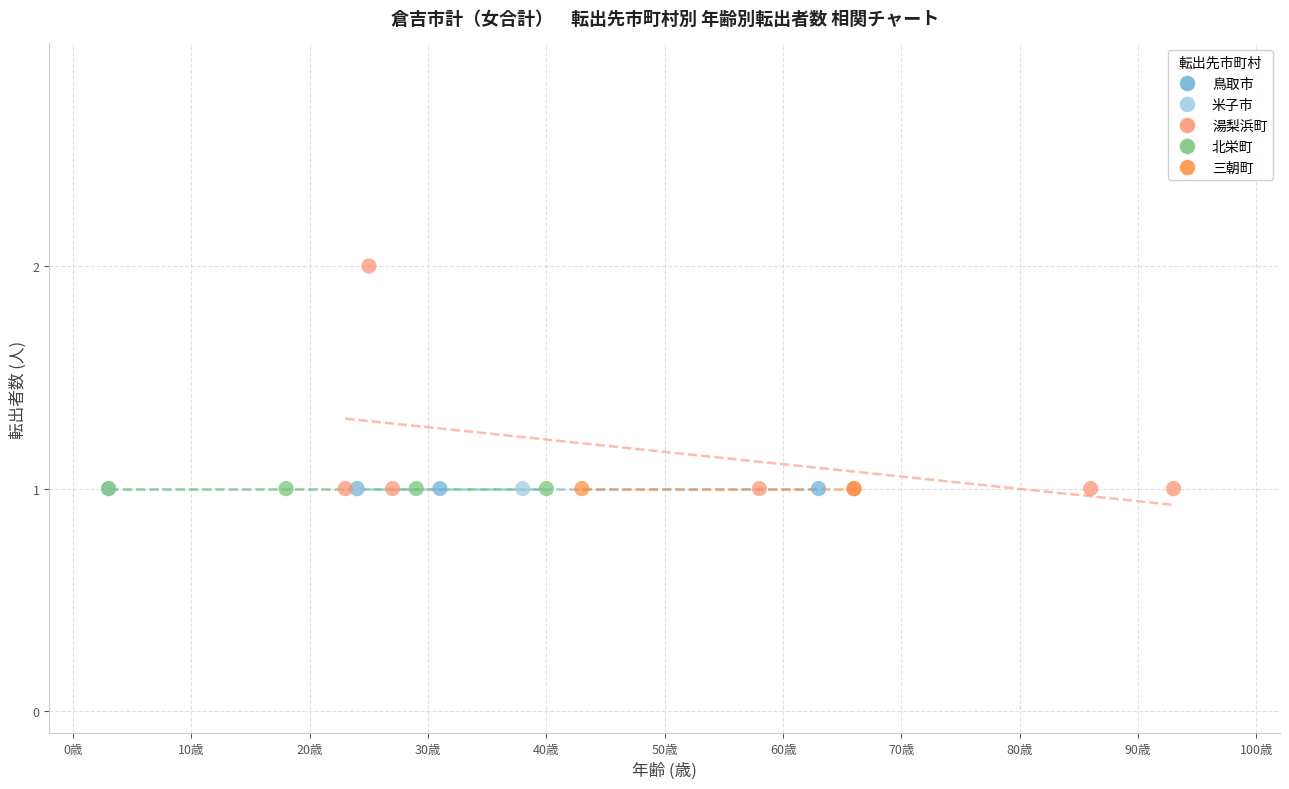

What are all the series names shown in the legend?

鳥取市, 米子市, 湯梨浜町, 北栄町, 三朝町